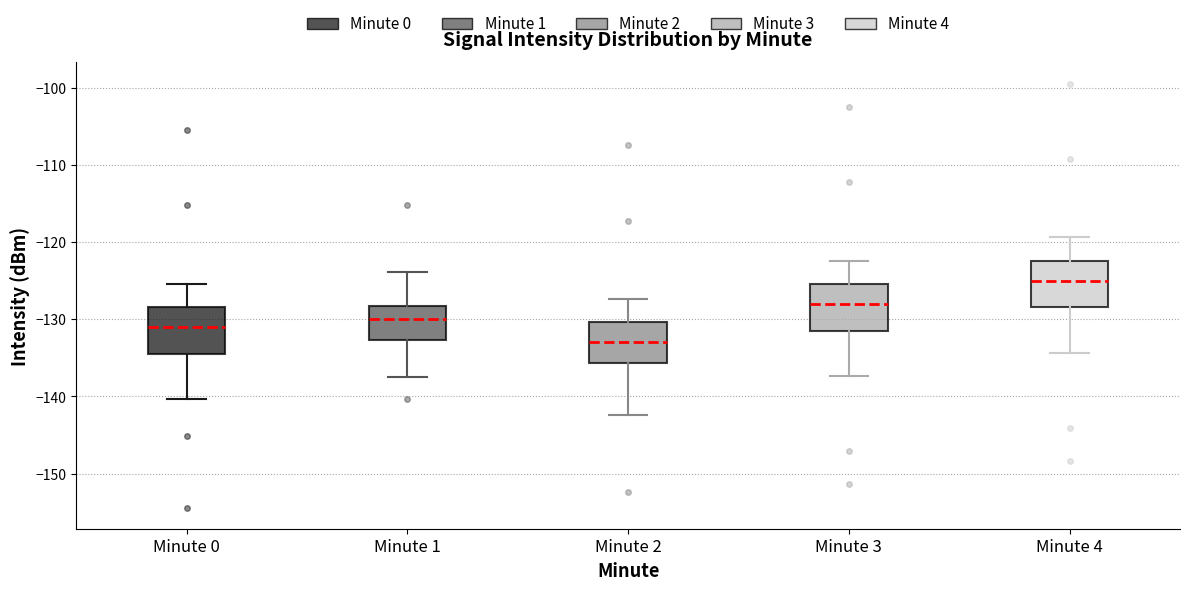

Reading left to right, transcribe this box plot: for each box, give where its median line is, the range the box spans, and where its two whiskers end, as read against the y-axis. The values are not printed on the chart, so give them approximately, as read against the axis.

Minute 0: median -131, box -134 to -128, whiskers -140 to -125
Minute 1: median -130, box -133 to -128, whiskers -137 to -124
Minute 2: median -133, box -136 to -130, whiskers -142 to -127
Minute 3: median -128, box -131 to -125, whiskers -137 to -122
Minute 4: median -125, box -128 to -122, whiskers -134 to -119